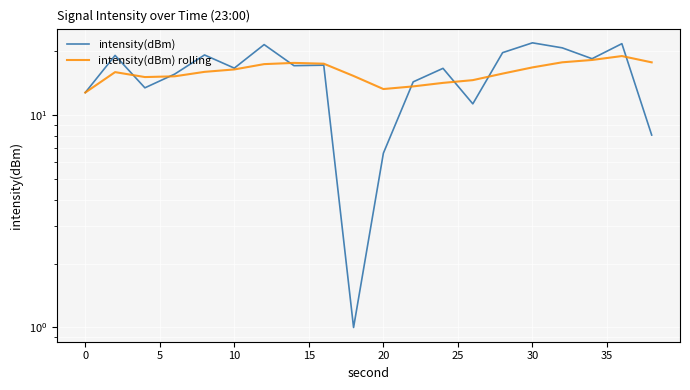

True or false: intensity(dBm) has more than 1 points higher than both neighbors.

True